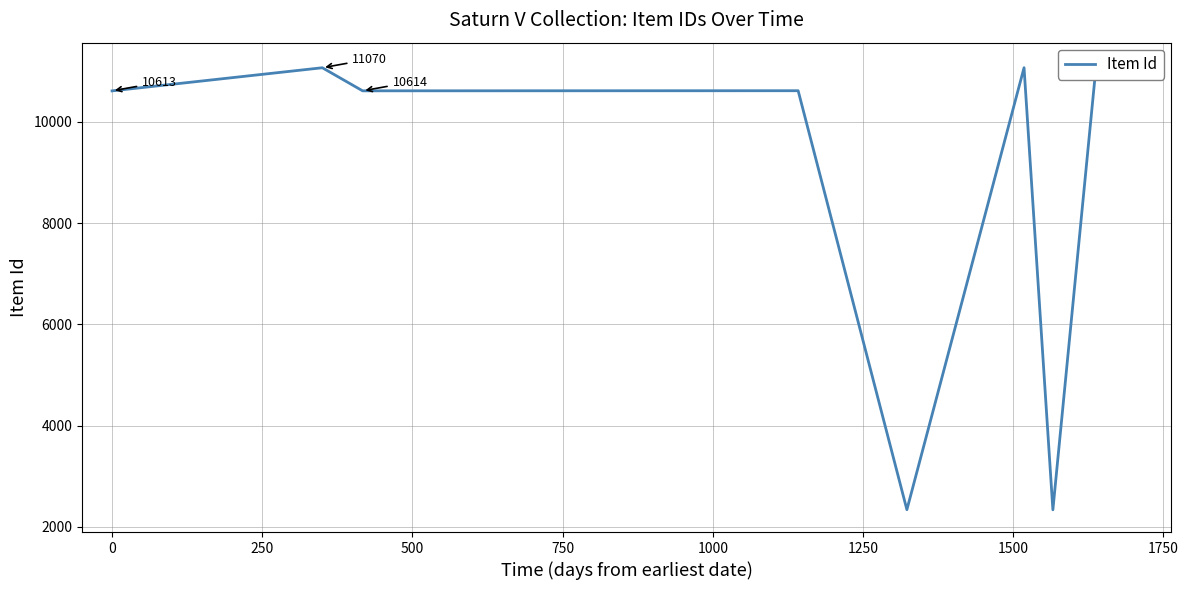

What is the value of the 2nd point from the left?

11070